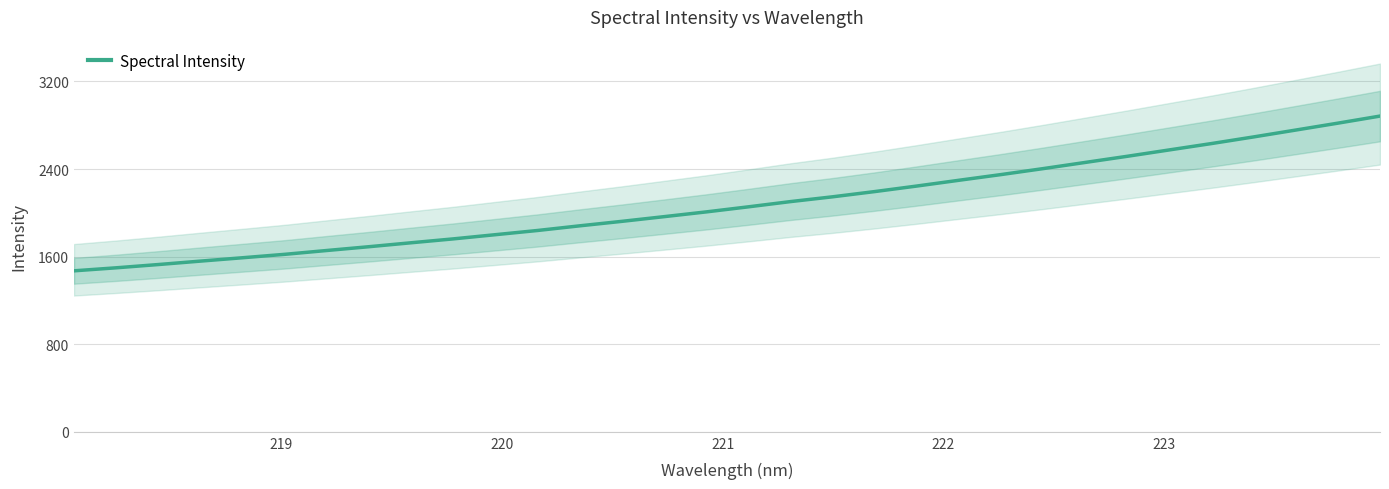

Reading left to right, list all the values displayed in this chart.

1470.2	1497.7	1527.5	1558.9	1589.7	1620.9	1656.0	1690.6	1726.6	1762.1	1800.4	1838.8	1881.3	1922.2	1965.0	2008.4	2054.7	2102.5	2146.3	2194.1	2244.7	2297.3	2349.3	2403.8	2460.2	2516.4	2574.7	2632.7	2693.3	2755.9	2818.8	2883.4